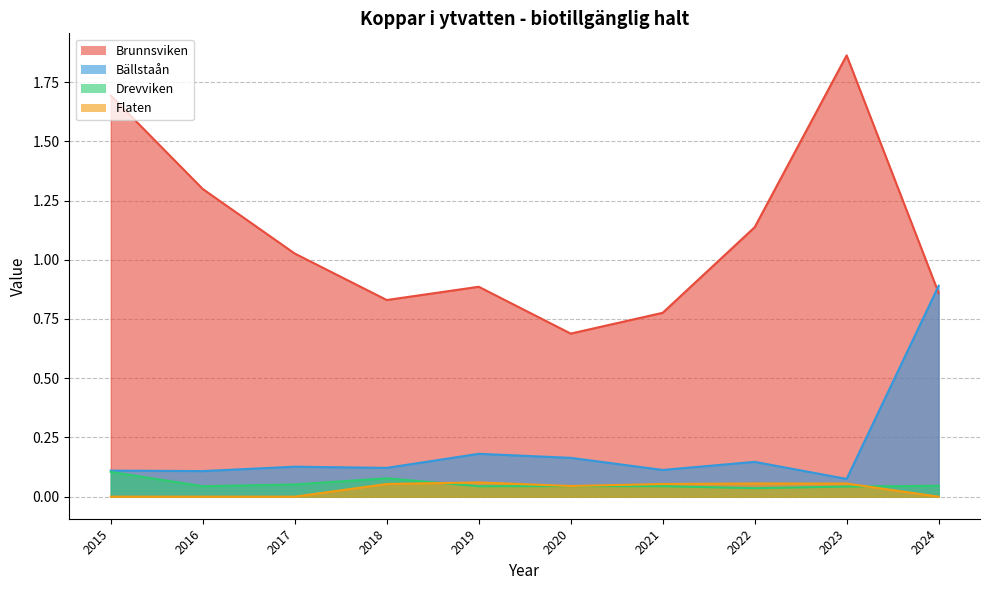

In Flaten, how many points are higher than both neighbors (excluding endpoints)?

2